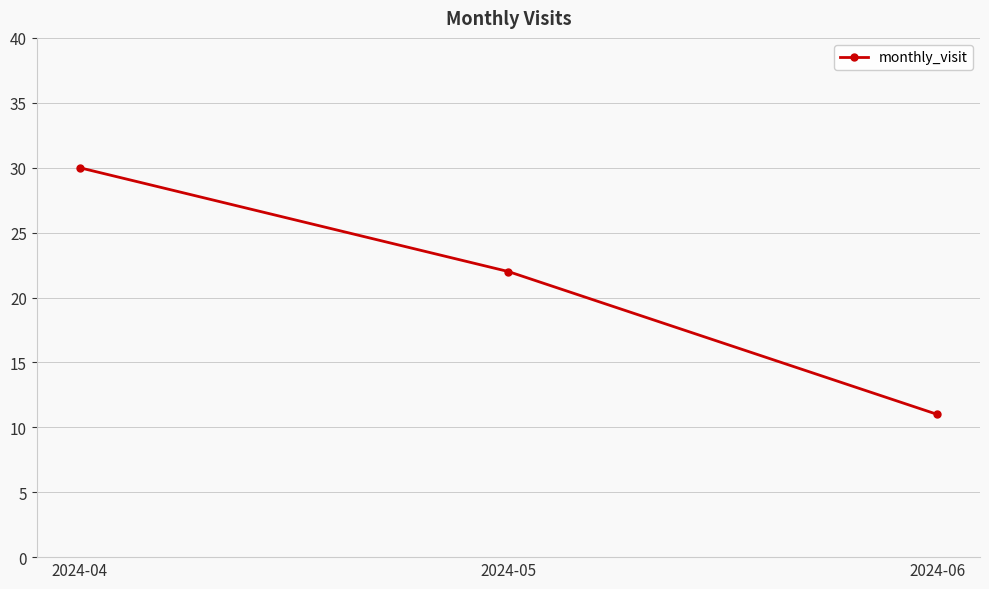

The value at 2024-06 is 11. True or false?

True